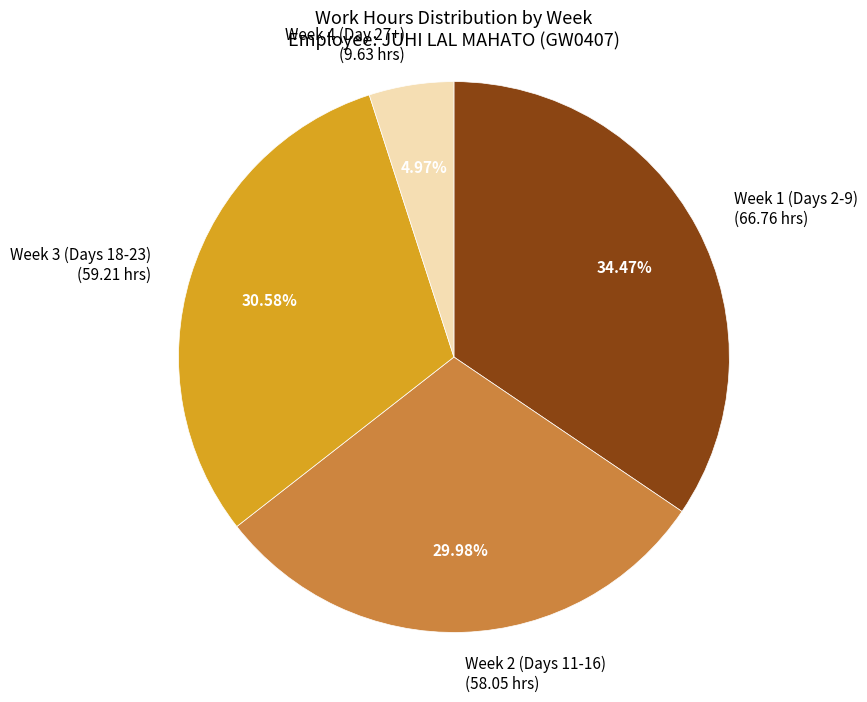

Is there a majority slice in this chart?

No